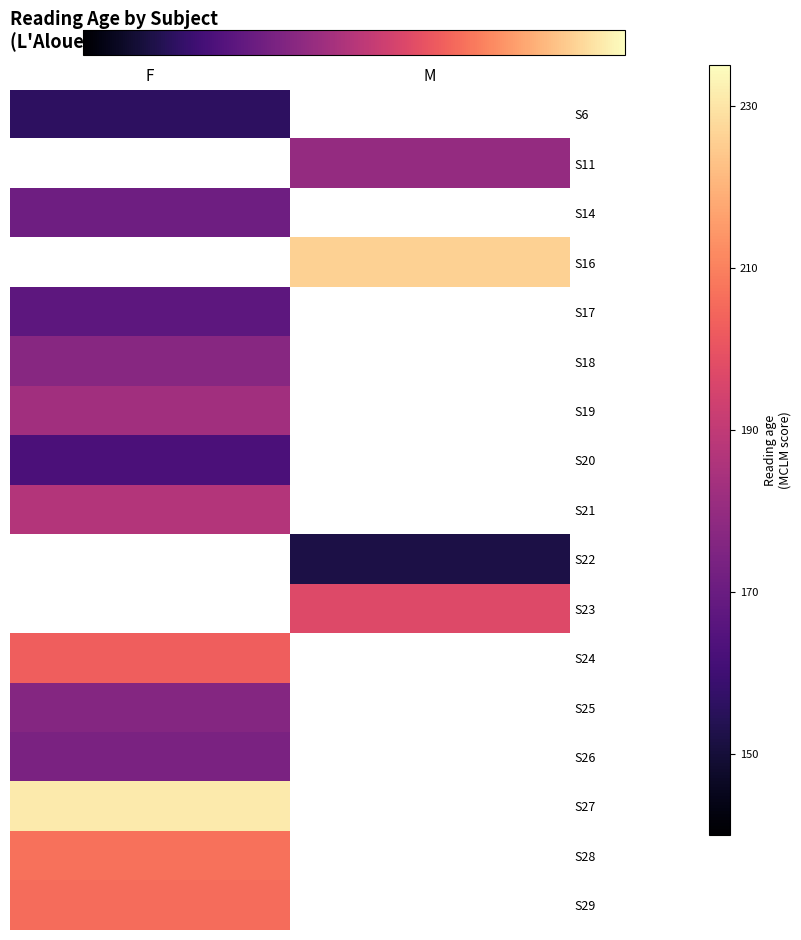

The S28 series shows 207.0 at F. True or false?

True